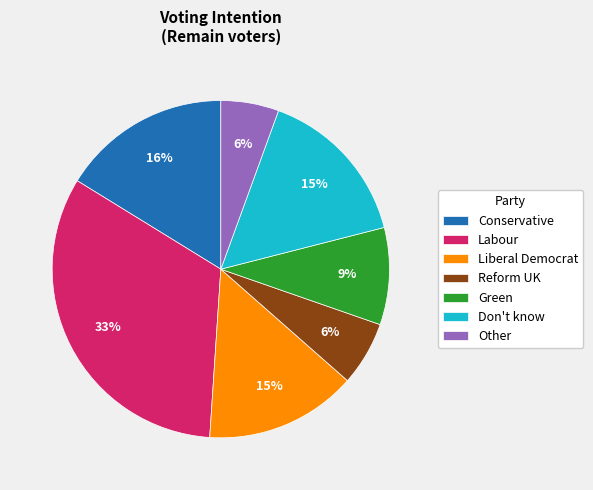

Combined, do Liberal Democrat and Green account for over 50%?

No